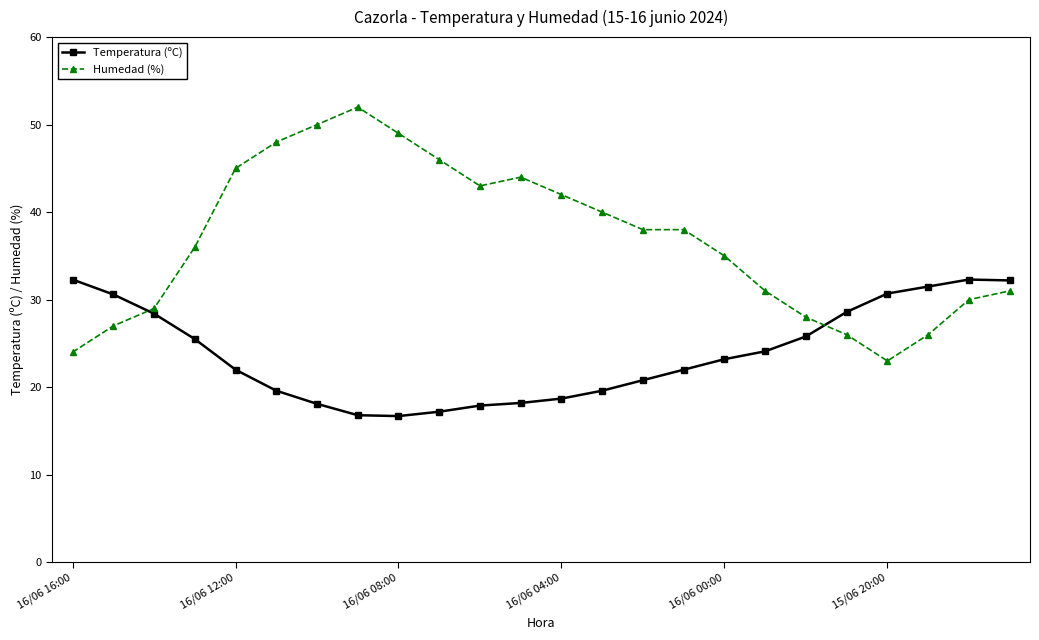

Count the number of data series in this chart.

2